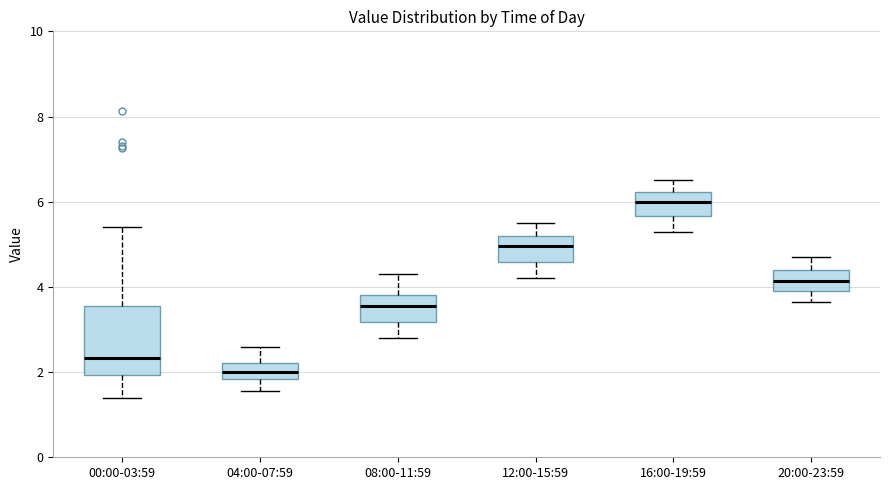

Where is the lower edge of the box for 08:00-11:59 on the y-axis? The values are not printed on the chart, so give them approximately, as read against the axis.

3.2